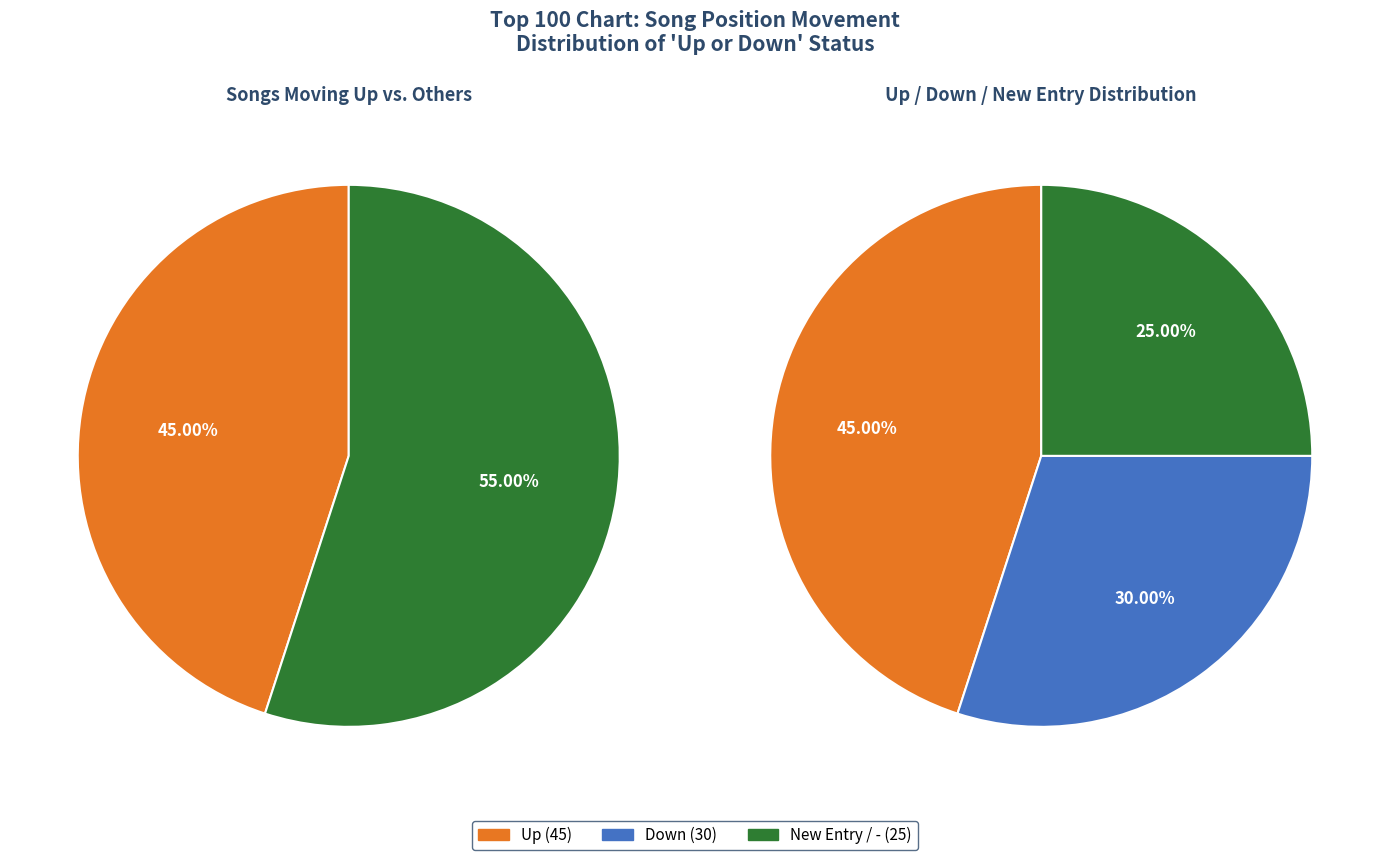

To the nearest percent, what percentage of the pie is down?

30%